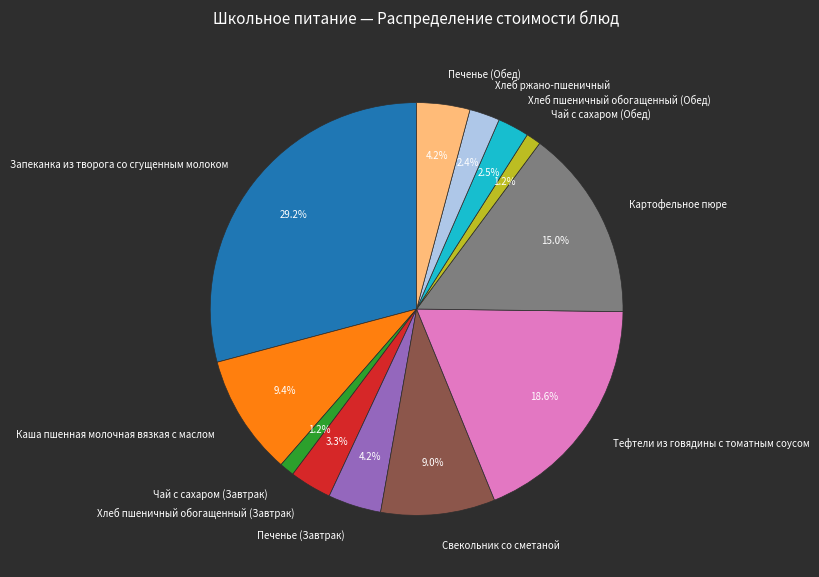

To the nearest percent, what is the difference between the Запеканка из творога со сгущенным молоком and Печенье (Завтрак) slice percentages?

25%